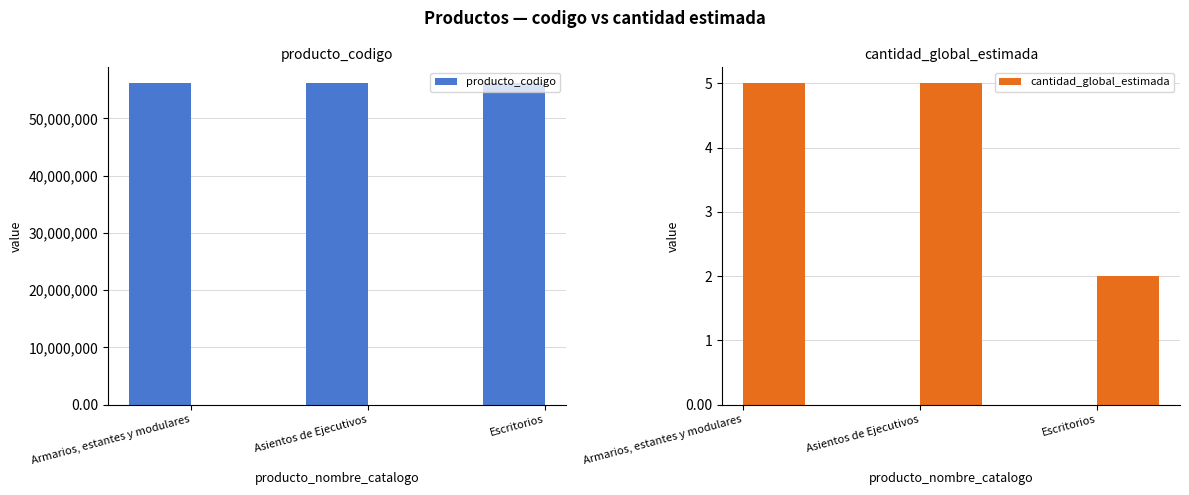

Reading right to left, extract all data points from this chart.

producto_codigo: 56101703	56112104	56101520
cantidad_global_estimada: 2	5	5